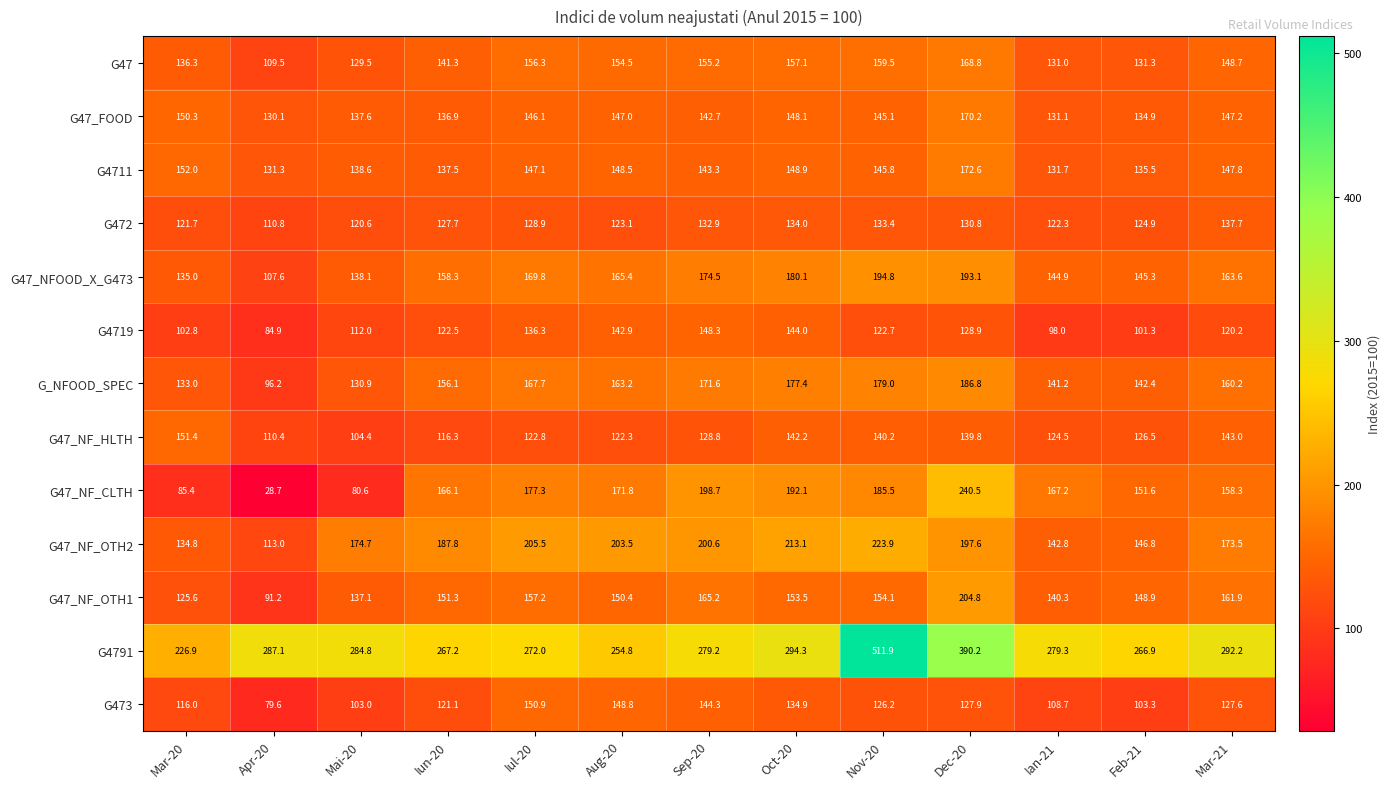

At how many categories does at least one series exceed 151?

13